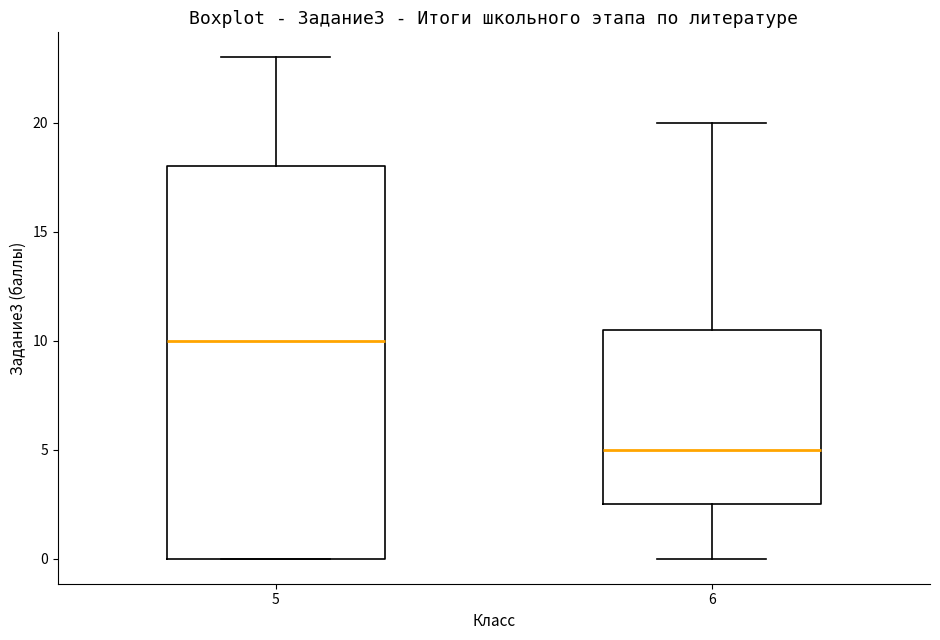

Comparing the boxes themselves (not the whiskers), which one is the tallest?

5